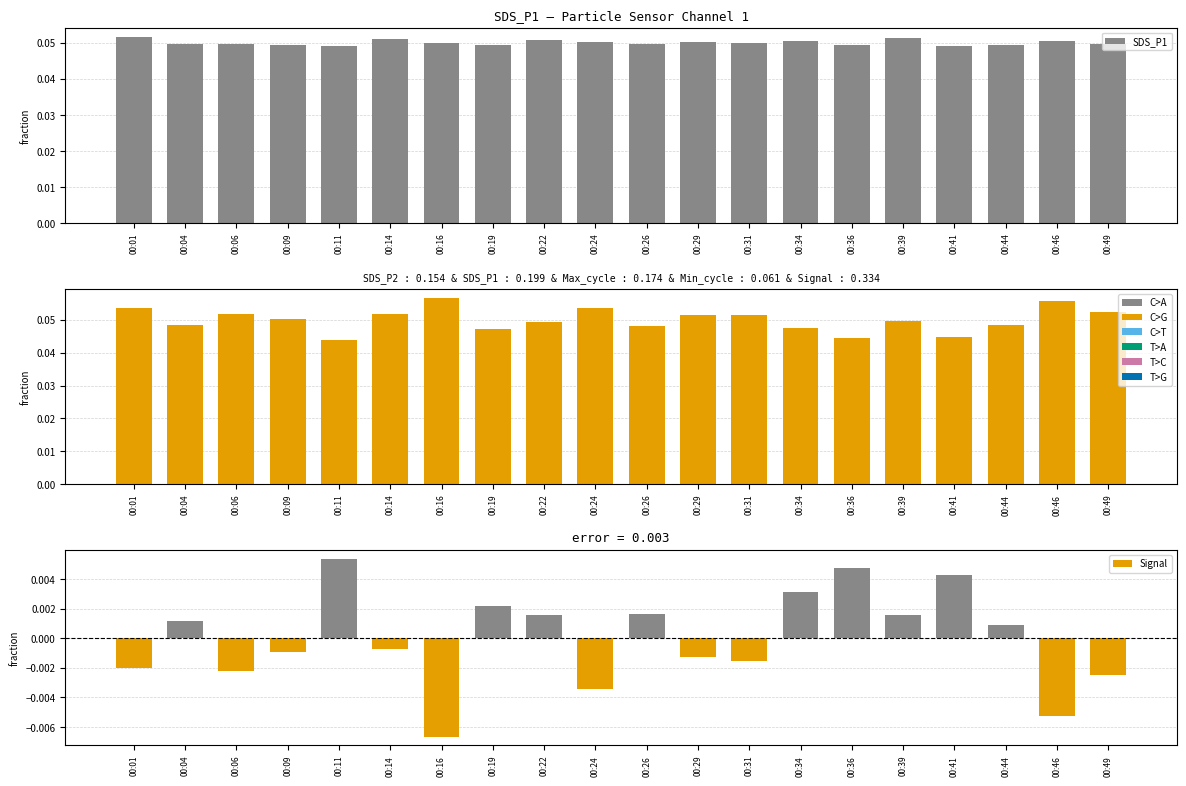

What is the maximum value for SDS_P1?

0.1